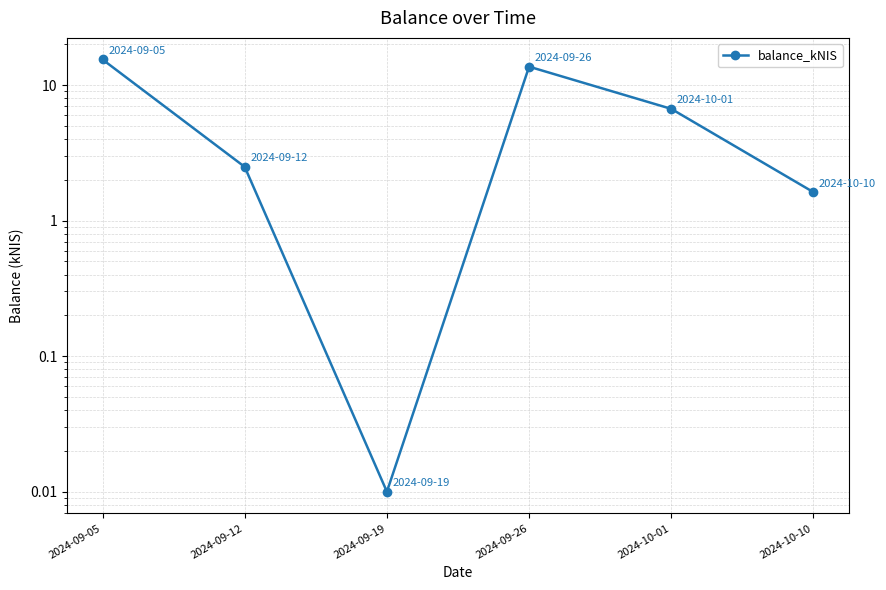

Reading right to left, what are all the values shown in this chart?

2024-10-10=1.6	2024-10-01=6.7	2024-09-26=13.7	2024-09-19=0.0	2024-09-12=2.5	2024-09-05=15.4